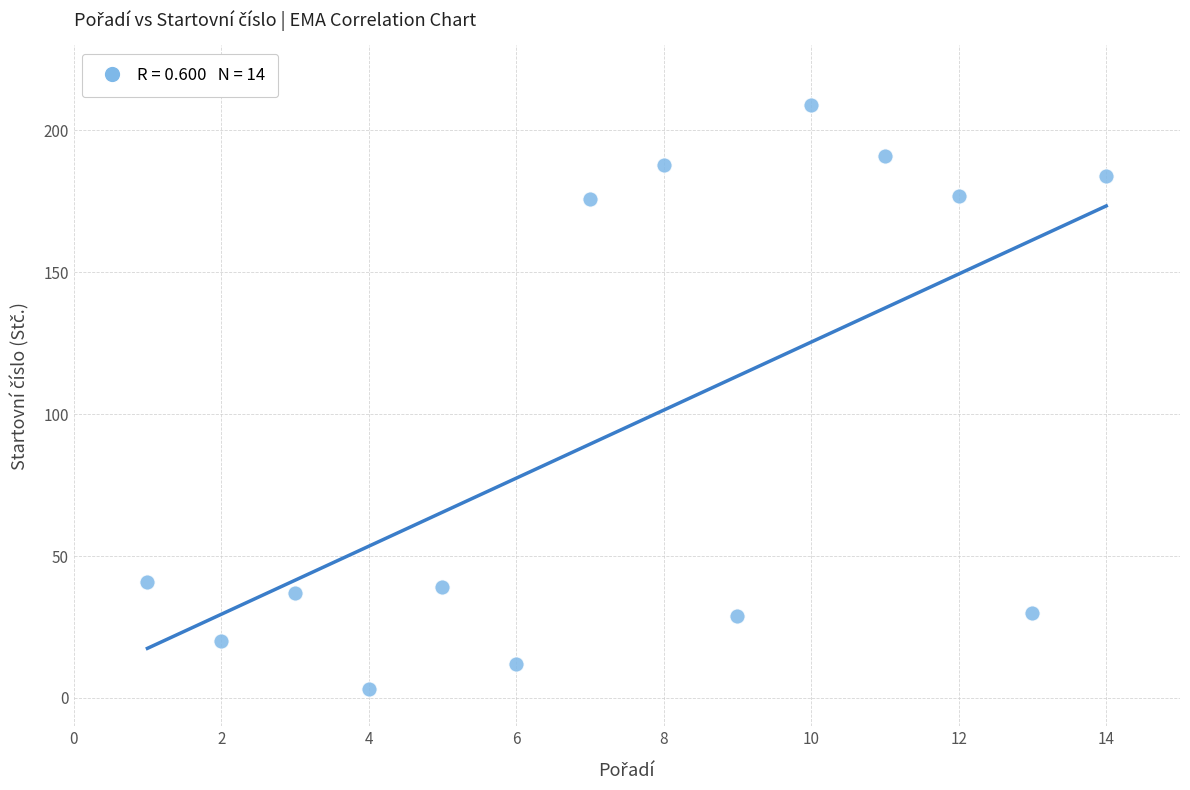

What is the range of X values (max minus min)?

13